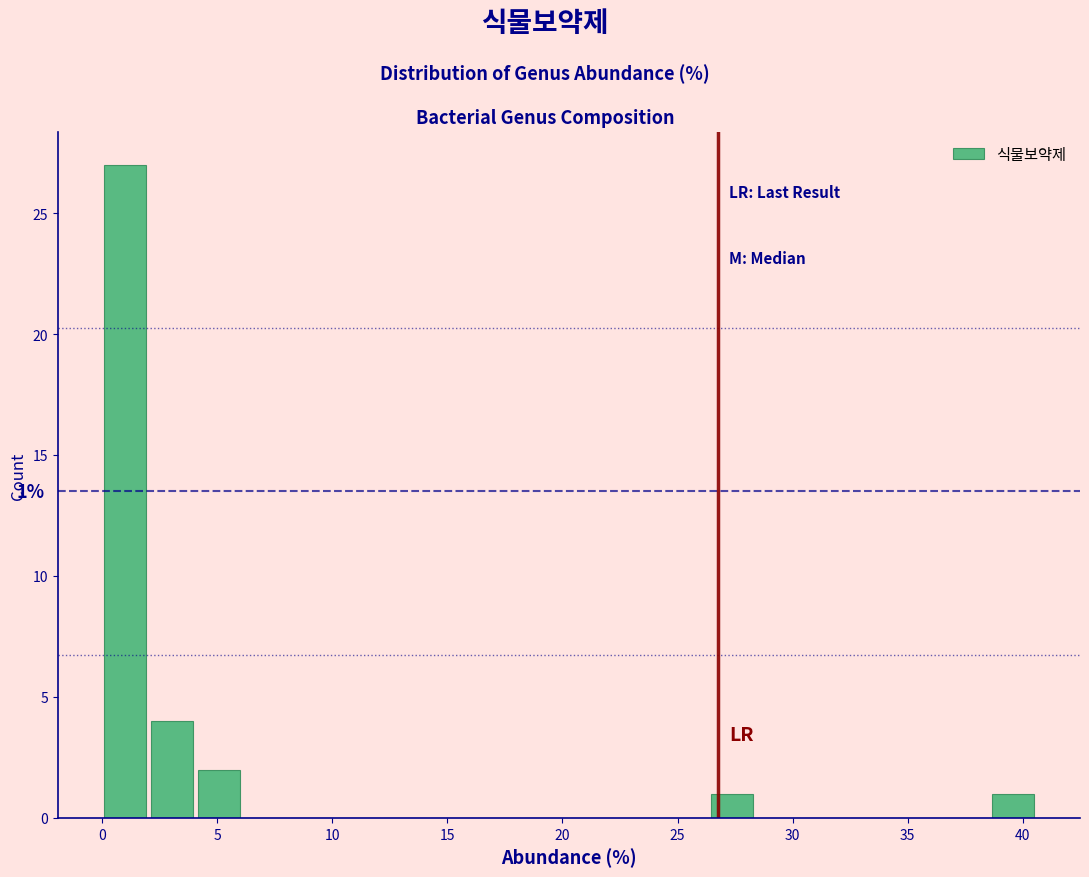

Over which range of the x-axis is the bar tallest?

0.0 to 2.0